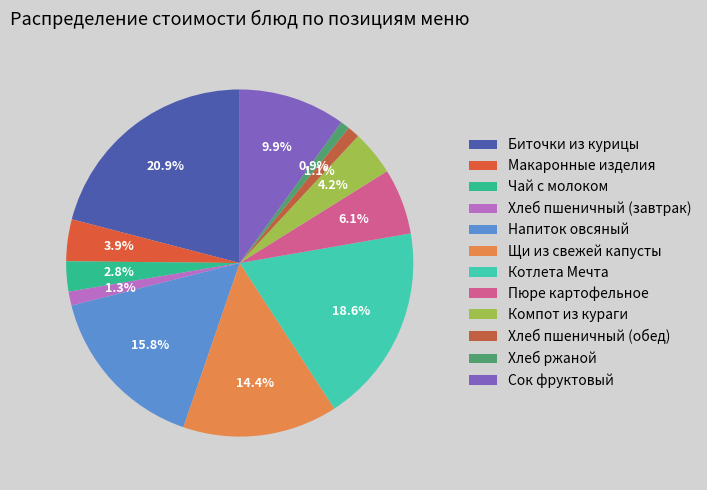

To the nearest percent, what percentage of the pie is Хлеб ржаной?

1%